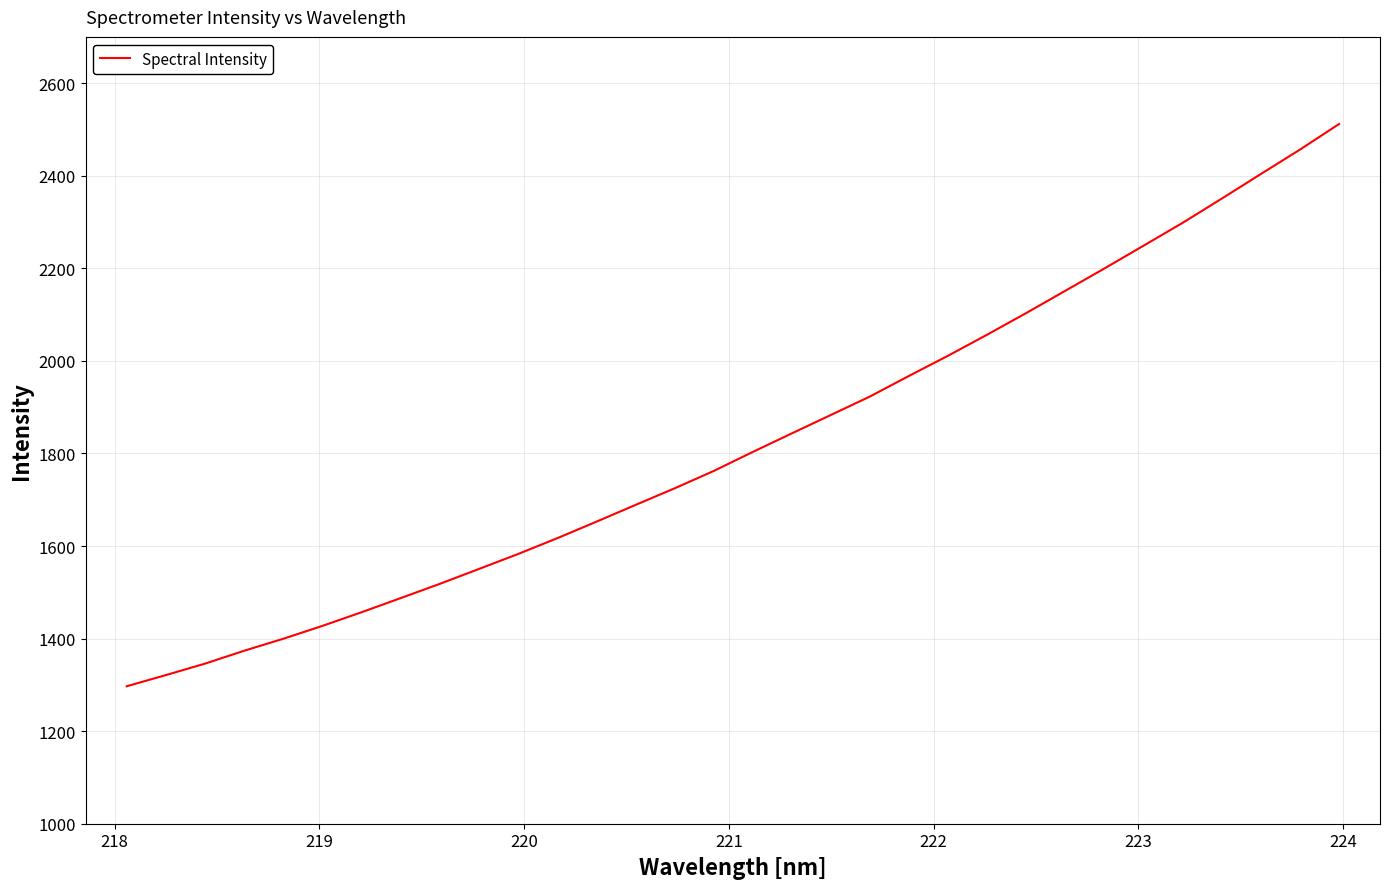

How many values are below 1803?

16